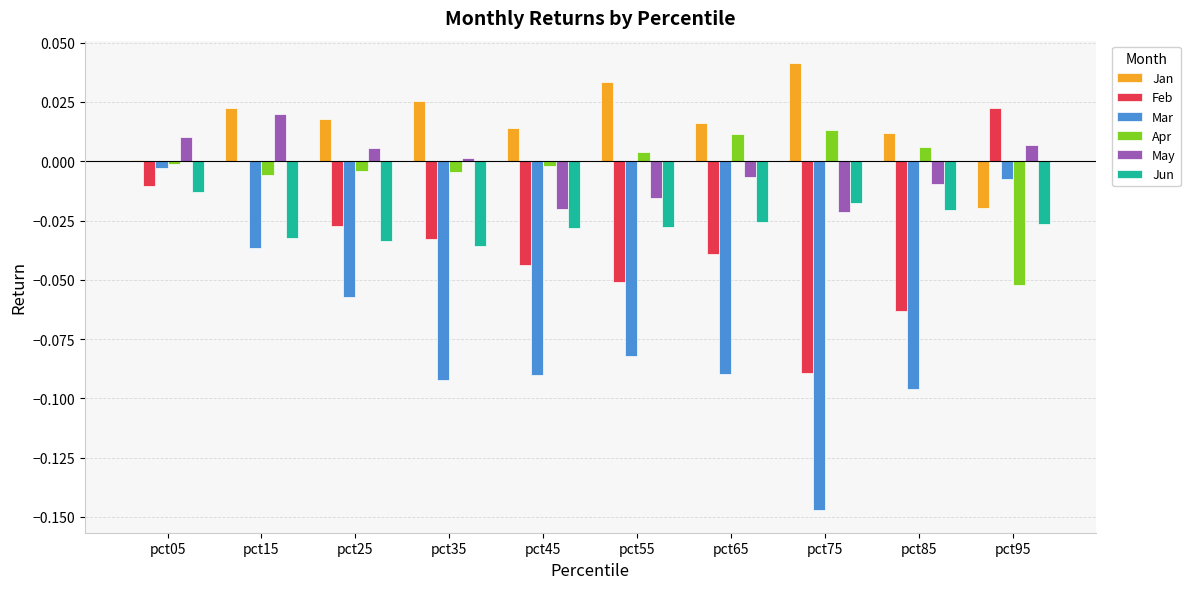

Which series changed the most between pct65 and pct75?

Mar